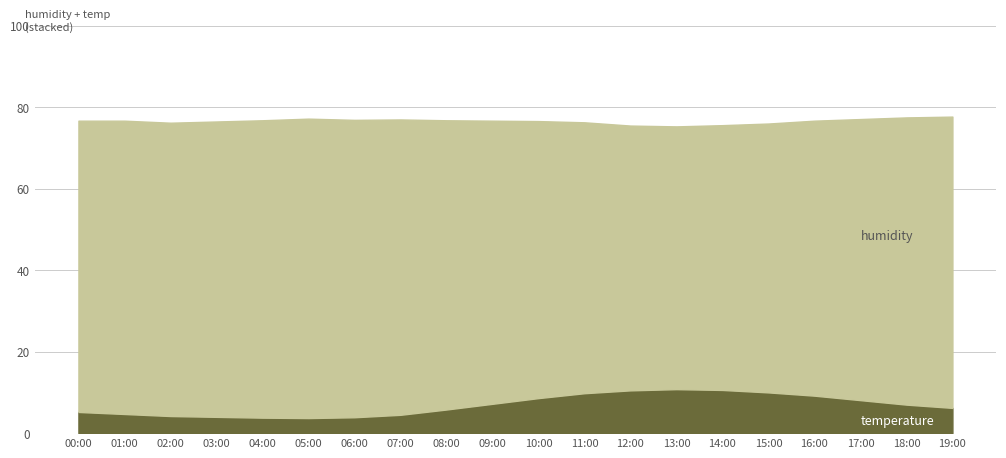

How many data points in temperature are less than 7?

10